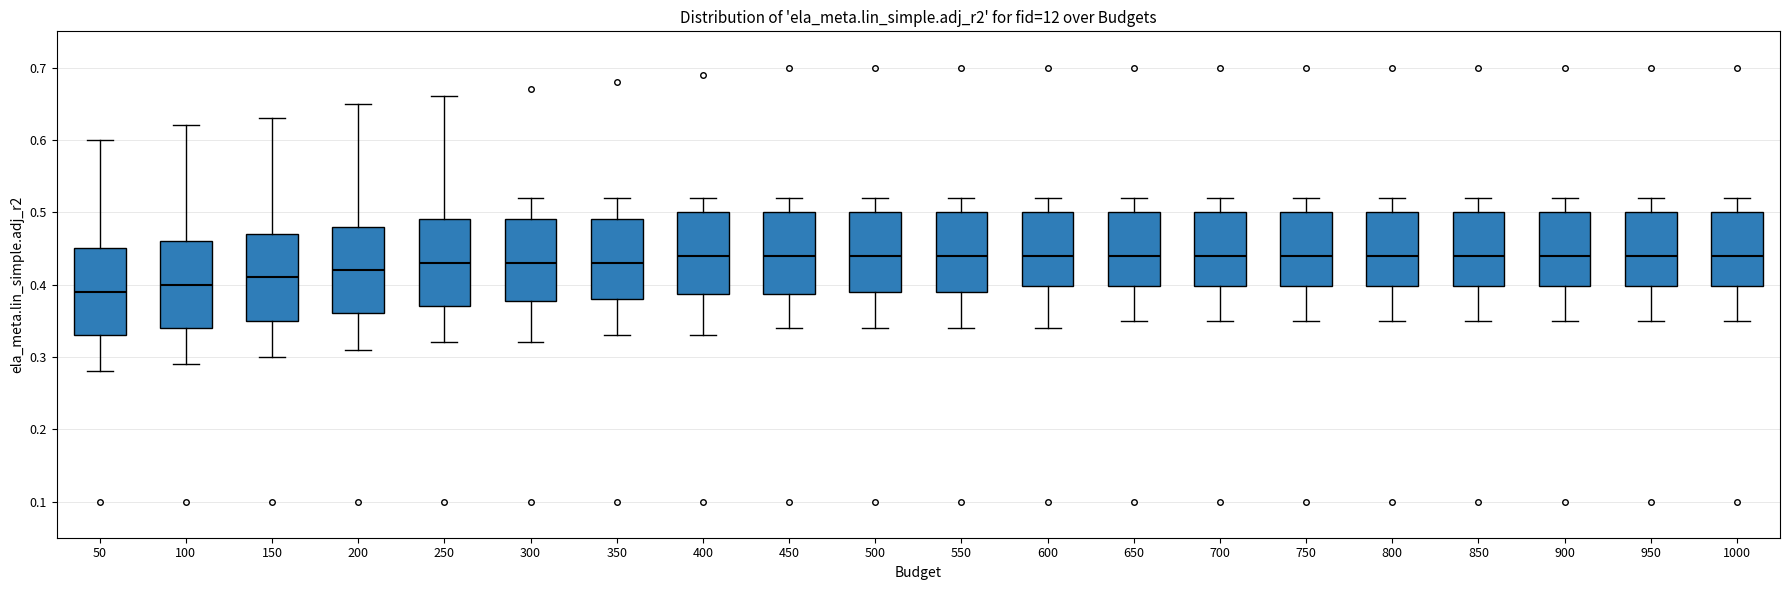

Reading left to right, transcribe this box plot: for each box, give where its median line is, the range the box spans, and where its two whiskers end, as read against the y-axis. The values are not printed on the chart, so give them approximately, as read against the axis.

50: median 0.39, box 0.33 to 0.45, whiskers 0.28 to 0.60
100: median 0.40, box 0.34 to 0.46, whiskers 0.29 to 0.62
150: median 0.41, box 0.35 to 0.47, whiskers 0.30 to 0.63
200: median 0.42, box 0.36 to 0.48, whiskers 0.31 to 0.65
250: median 0.43, box 0.37 to 0.49, whiskers 0.32 to 0.66
300: median 0.43, box 0.38 to 0.49, whiskers 0.32 to 0.52
350: median 0.43, box 0.38 to 0.49, whiskers 0.33 to 0.52
400: median 0.44, box 0.39 to 0.50, whiskers 0.33 to 0.52
450: median 0.44, box 0.39 to 0.50, whiskers 0.34 to 0.52
500: median 0.44, box 0.39 to 0.50, whiskers 0.34 to 0.52
550: median 0.44, box 0.39 to 0.50, whiskers 0.34 to 0.52
600: median 0.44, box 0.40 to 0.50, whiskers 0.34 to 0.52
650: median 0.44, box 0.40 to 0.50, whiskers 0.35 to 0.52
700: median 0.44, box 0.40 to 0.50, whiskers 0.35 to 0.52
750: median 0.44, box 0.40 to 0.50, whiskers 0.35 to 0.52
800: median 0.44, box 0.40 to 0.50, whiskers 0.35 to 0.52
850: median 0.44, box 0.40 to 0.50, whiskers 0.35 to 0.52
900: median 0.44, box 0.40 to 0.50, whiskers 0.35 to 0.52
950: median 0.44, box 0.40 to 0.50, whiskers 0.35 to 0.52
1000: median 0.44, box 0.40 to 0.50, whiskers 0.35 to 0.52